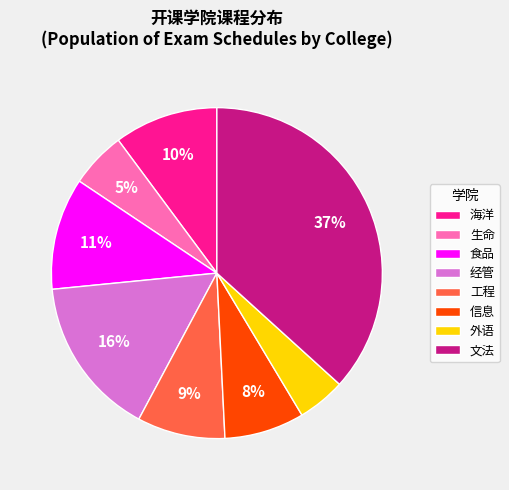

To the nearest percent, what portion does 食品 represent?

11%